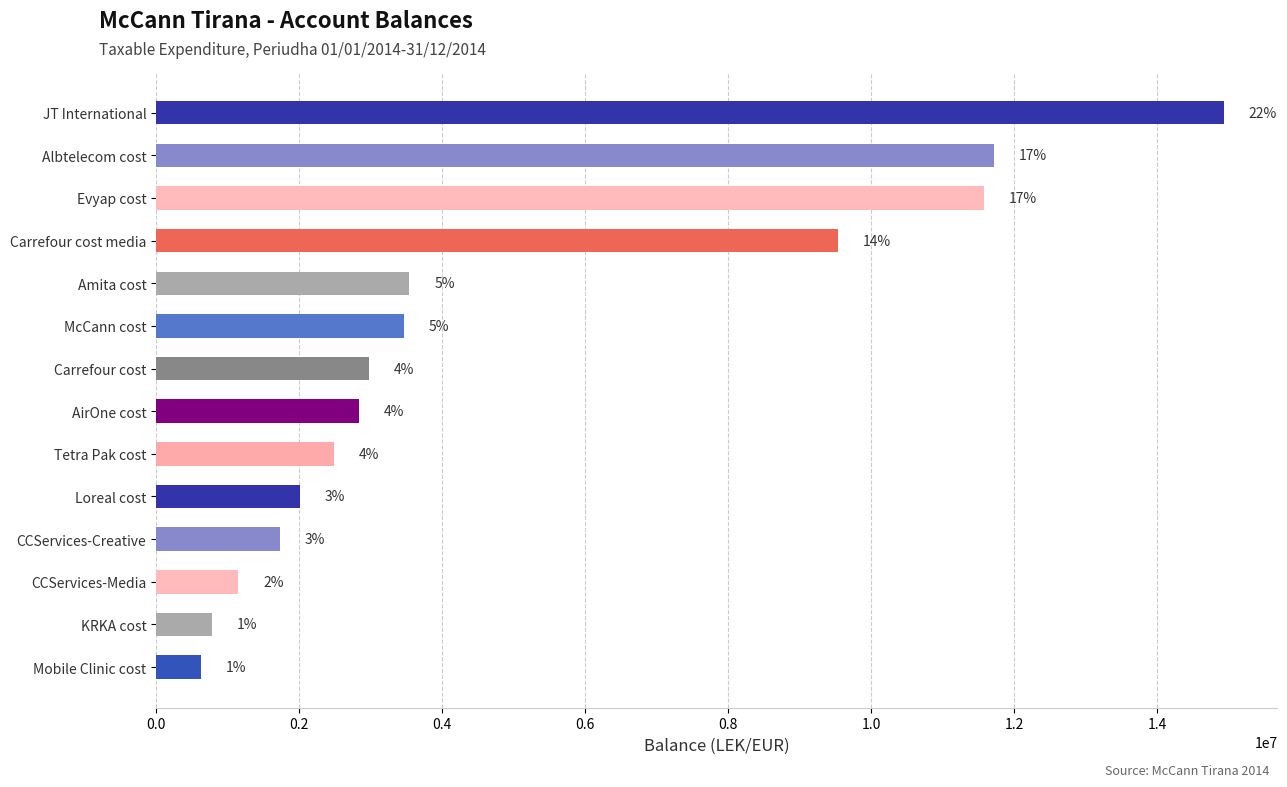

True or false: the data shows 3541660.7 at Amita cost.

True